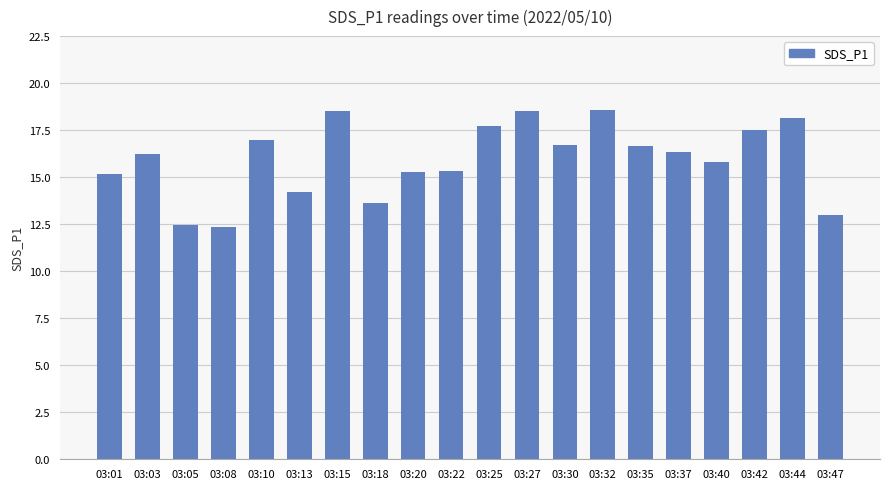

Between 03:05 and 03:18, which is larger?

03:18